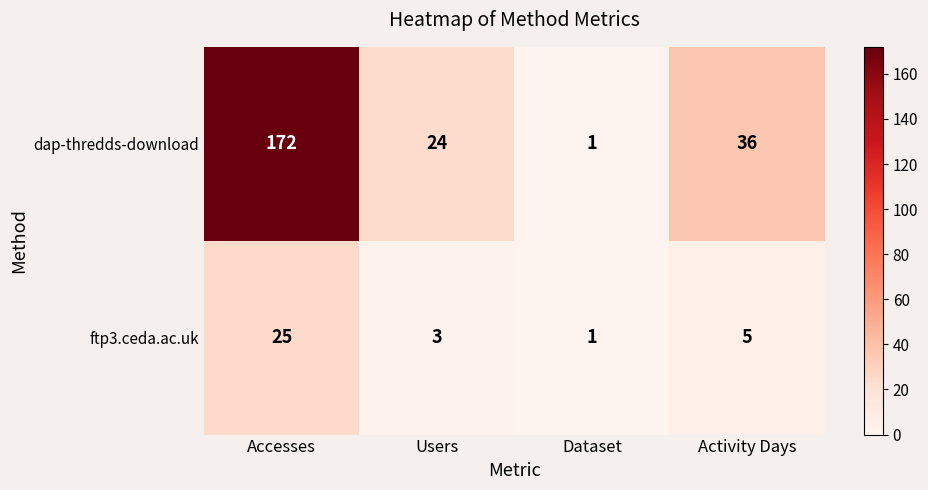

Count the number of categories in the chart.

4